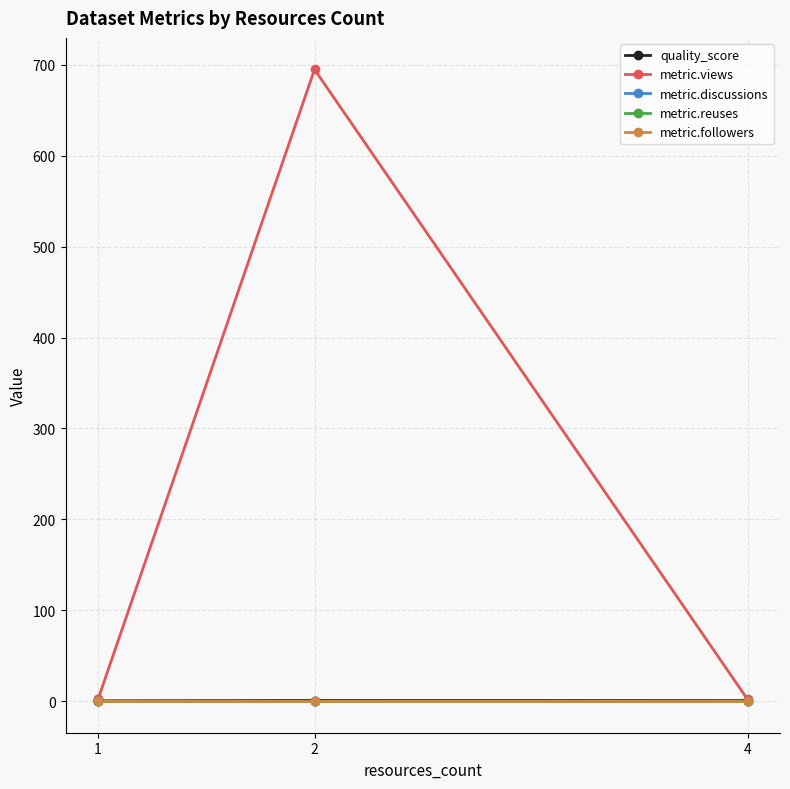

What is the sum of the quality_score values at 2 and 4?

0.7